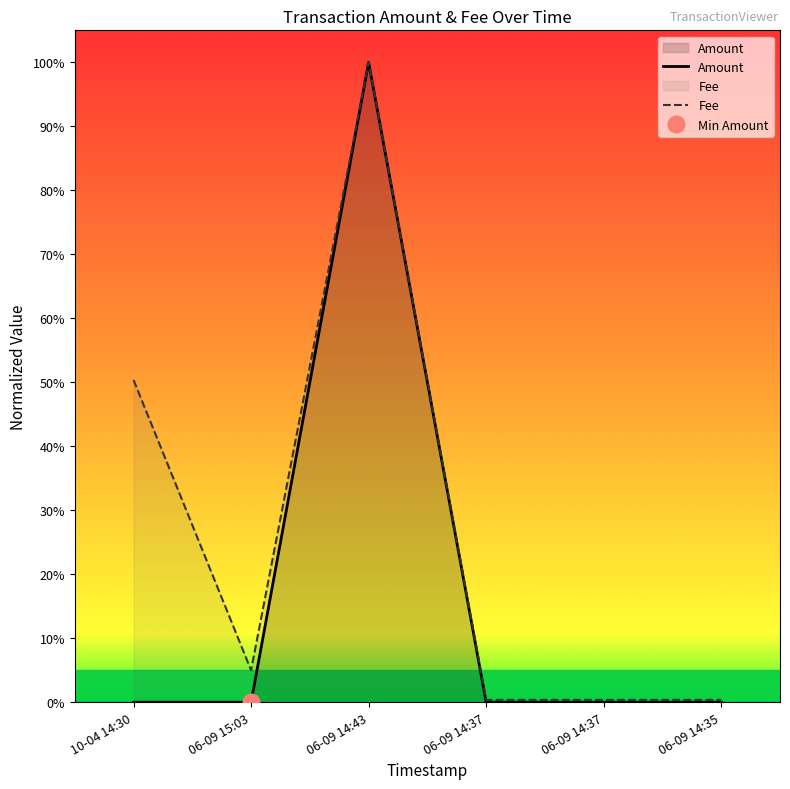

What is the greatest value displayed?

100.0